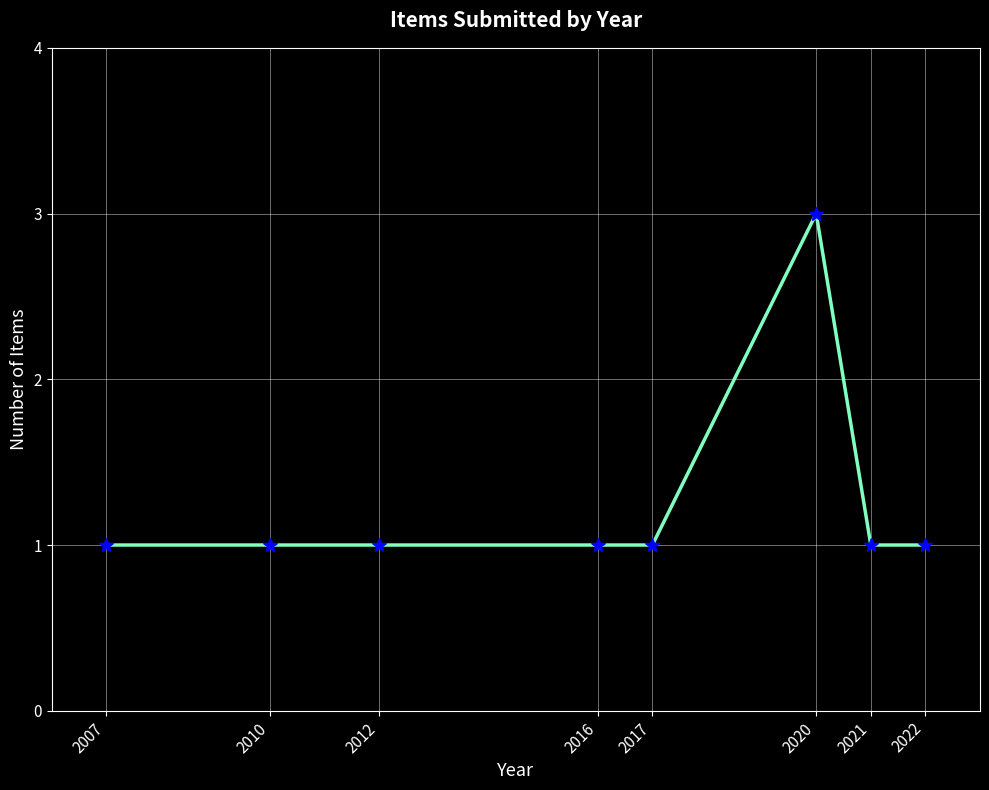

What is the sum of all values?

10